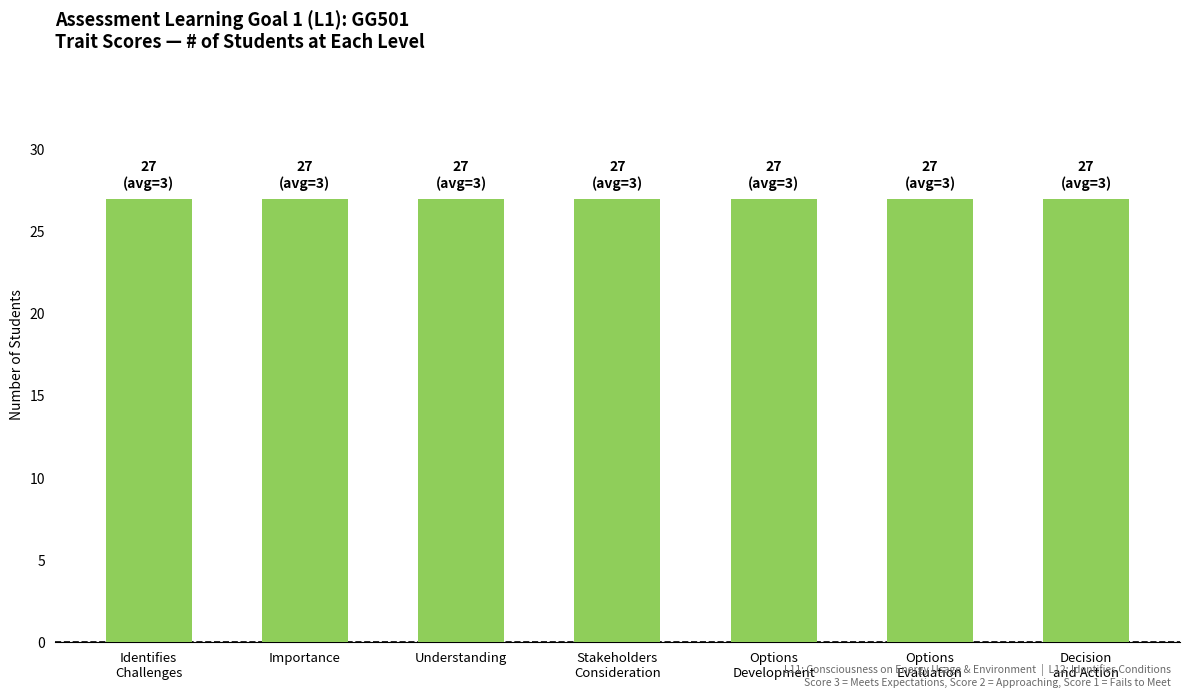

At Trait 3. Options Evaluation, list the series in order from largest to smallest.

# of 3 point, # of 2 point, # of 1 point